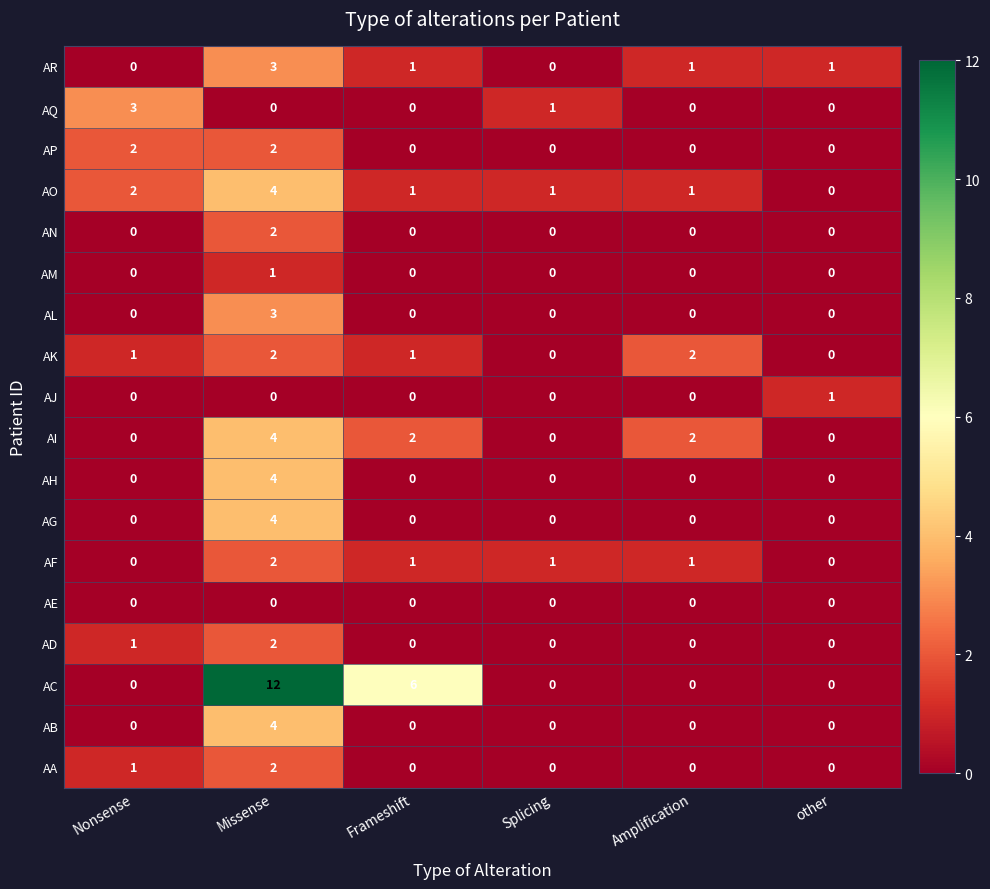

Between Frameshift and Splicing, which series saw the biggest shift?

AC